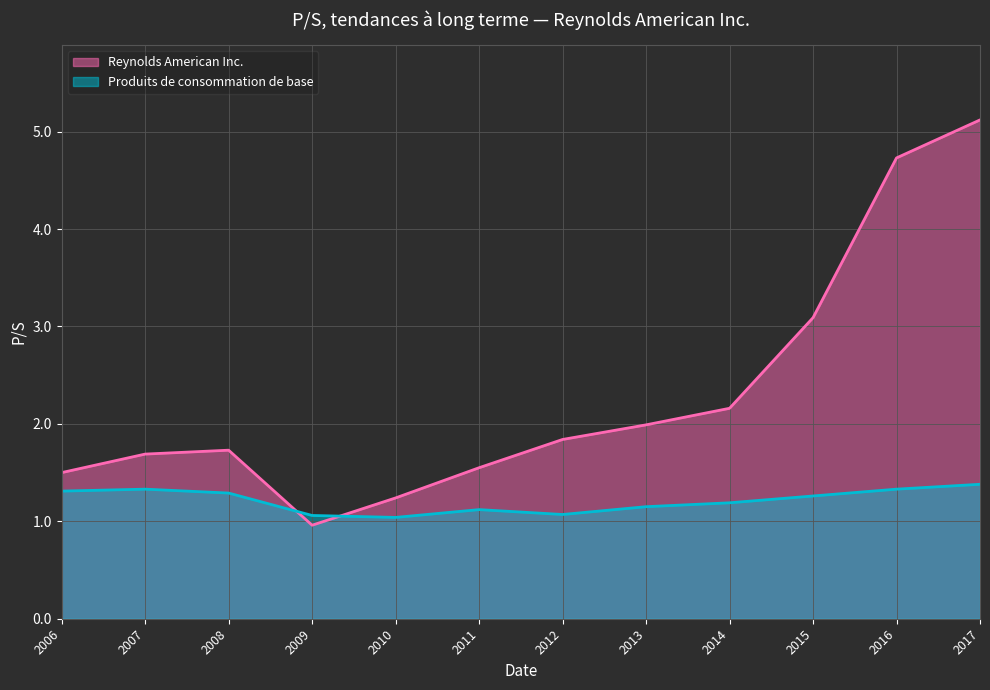

List the series in order of their peak value, lowest first.

Produits de consommation de base, Reynolds American Inc.